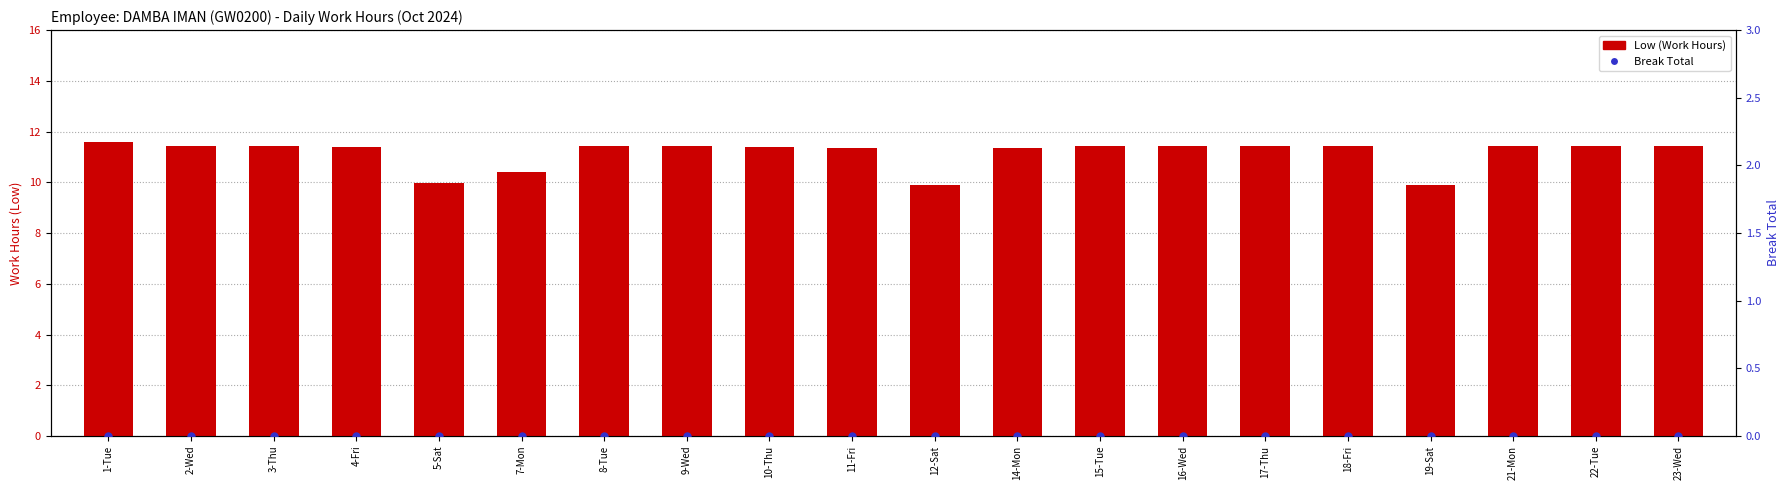

How many Low (Work Hours) values are between 11 and 12?

16